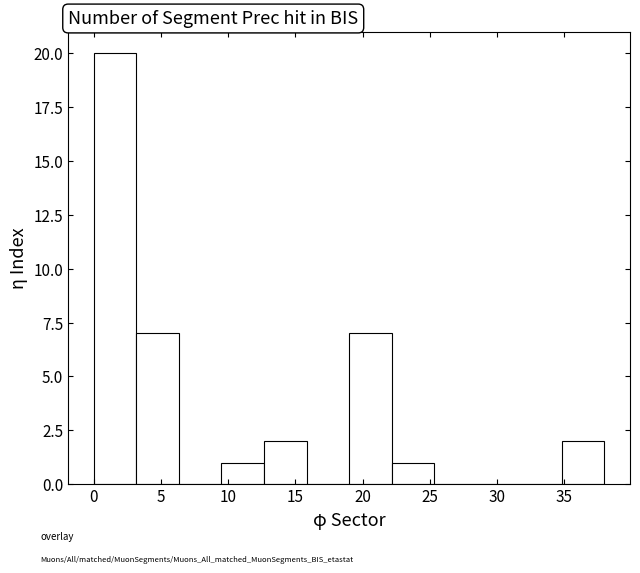

Reading left to right, transcribe this chart: for each bar, give the range it covers on the x-axis and its height. Neither the bar edges nor the heights are printed on the chart, so give them approximately, as read against the axes.

0.0 to 3.0: 20
3.0 to 6.5: 7
6.5 to 9.5: 0
9.5 to 12.5: 1
12.5 to 16.0: 2
16.0 to 19.0: 0
19.0 to 22.0: 7
22.0 to 25.5: 1
25.5 to 28.5: 0
28.5 to 31.5: 0
31.5 to 35.0: 0
35.0 to 38.0: 2